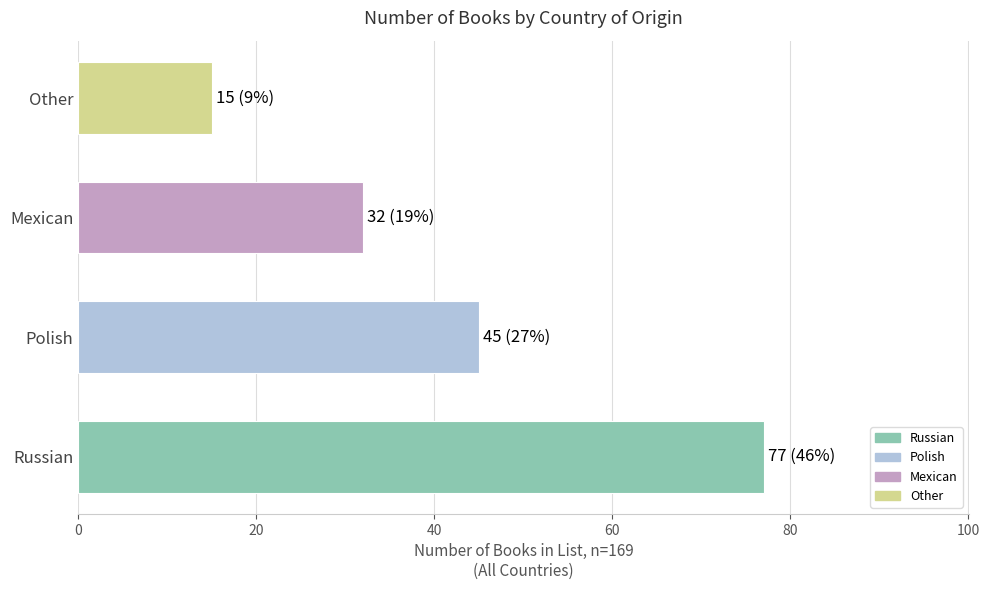

Which category has the highest value across all series?

Russian